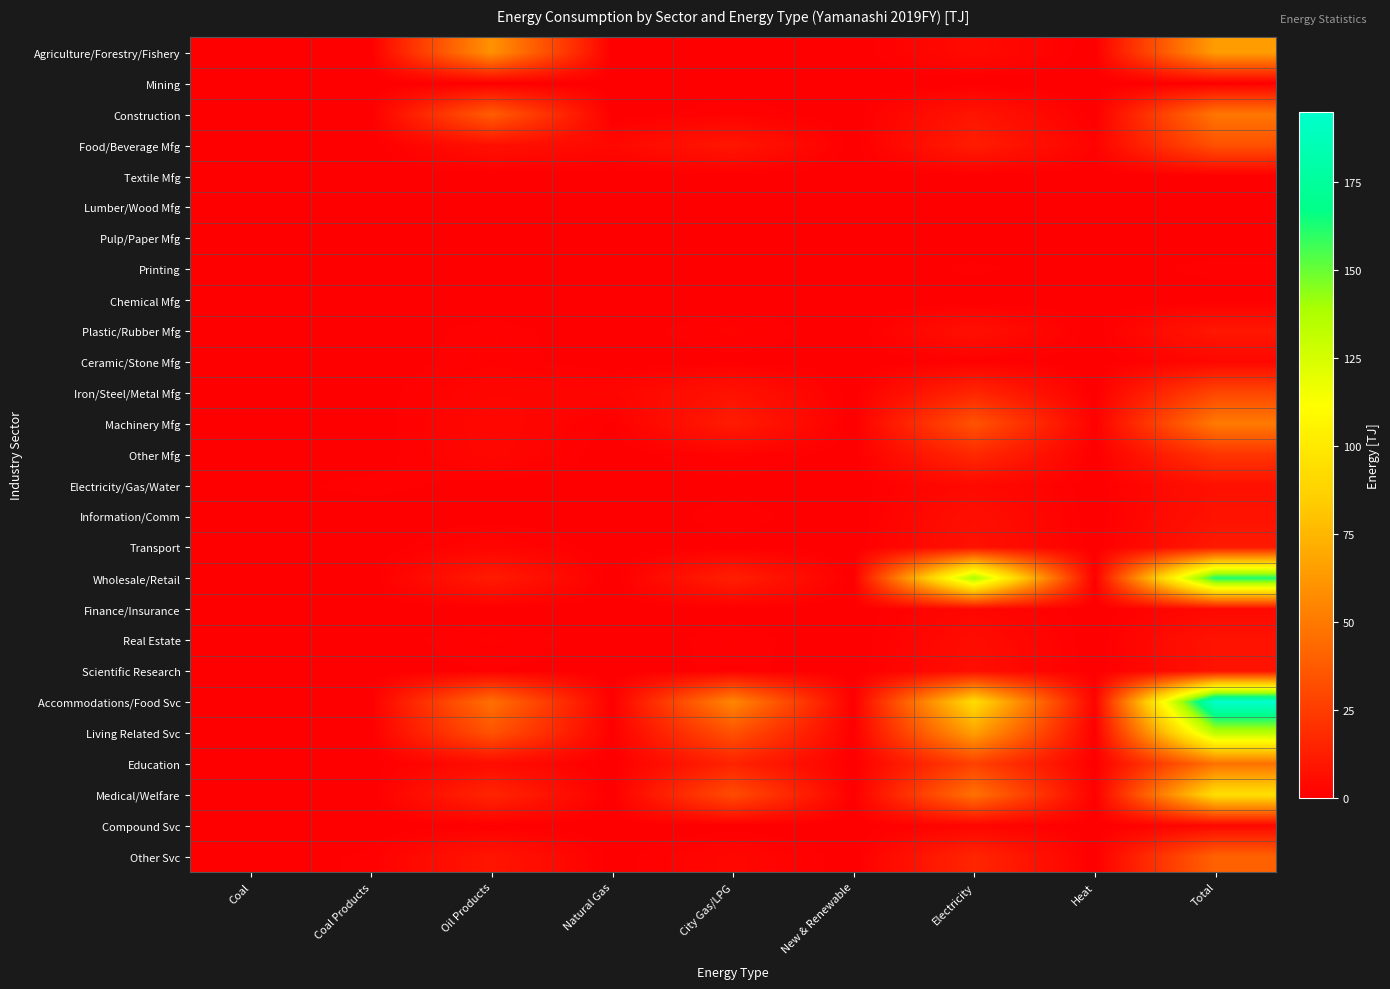

Count the number of categories in the chart.

9